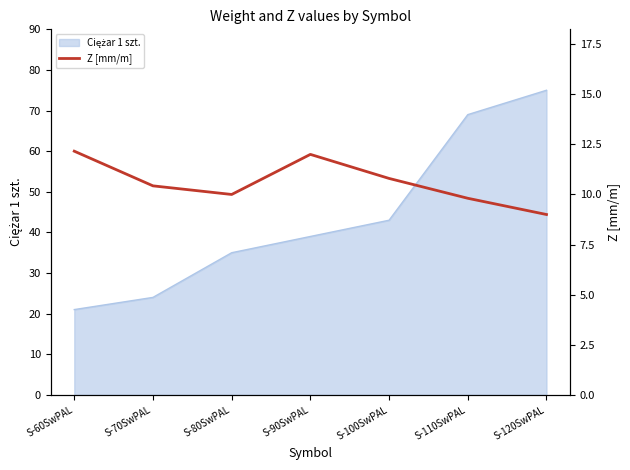

Does the chart have visible grid lines?

No